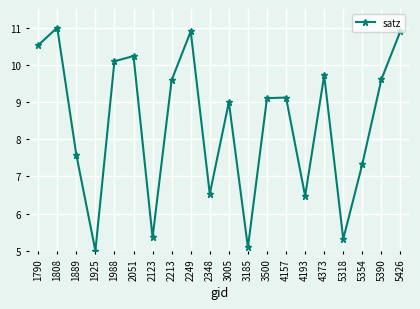

Reading right to left, list all the values displayed in this chart.

5426=10.9	5390=9.6	5354=7.3	5318=5.3	4373=9.7	4193=6.5	4157=9.1	3500=9.1	3185=5.1	3005=9.0	2348=6.5	2249=10.9	2213=9.6	2123=5.4	2051=10.2	1988=10.1	1925=5.0	1889=7.6	1808=11.0	1790=10.5